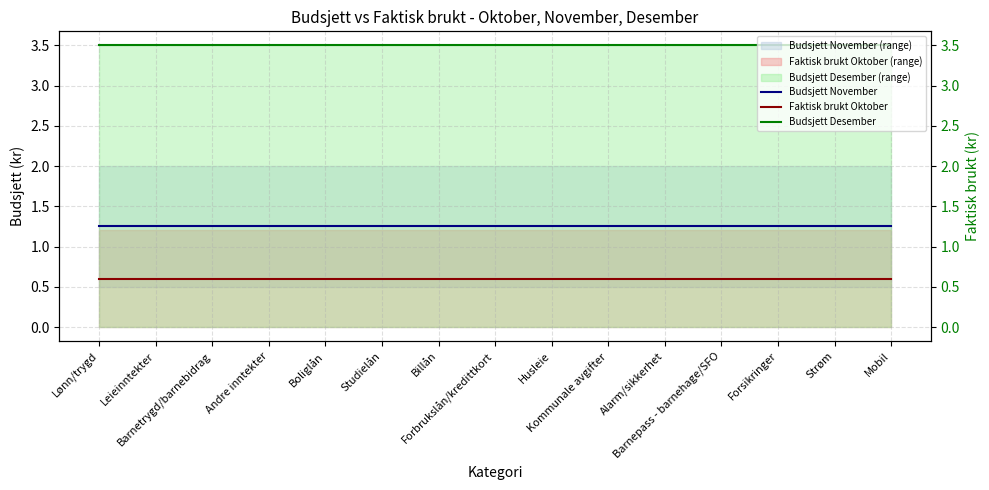

Rank the categories by Budsjett November value from lowest to highest.

Lønn/trygd, Leieinntekter, Barnetrygd/barnebidrag, Andre inntekter, Boliglån, Studielån, Billån, Forbrukslån/kredittkort, Husleie, Kommunale avgifter, Alarm/sikkerhet, Barnepass - barnehage/SFO, Forsikringer, Strøm, Mobil